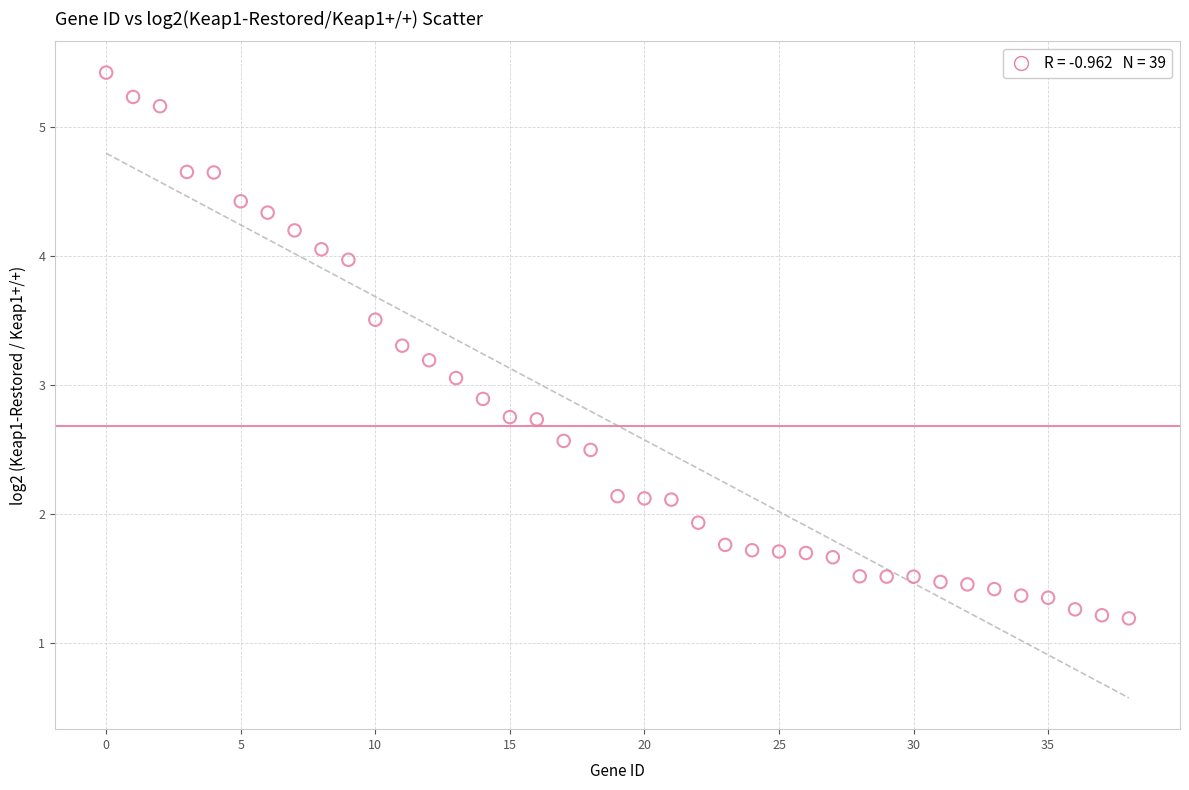

What is the range of Y values (max minus min)?

4.2